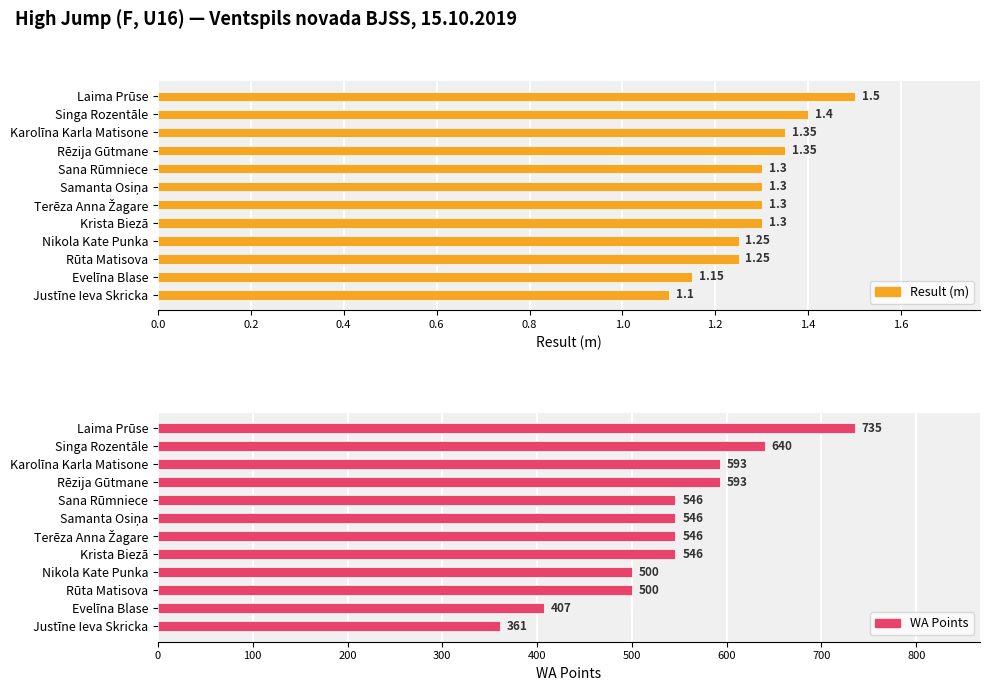

Does the chart contain stacked bars?

No